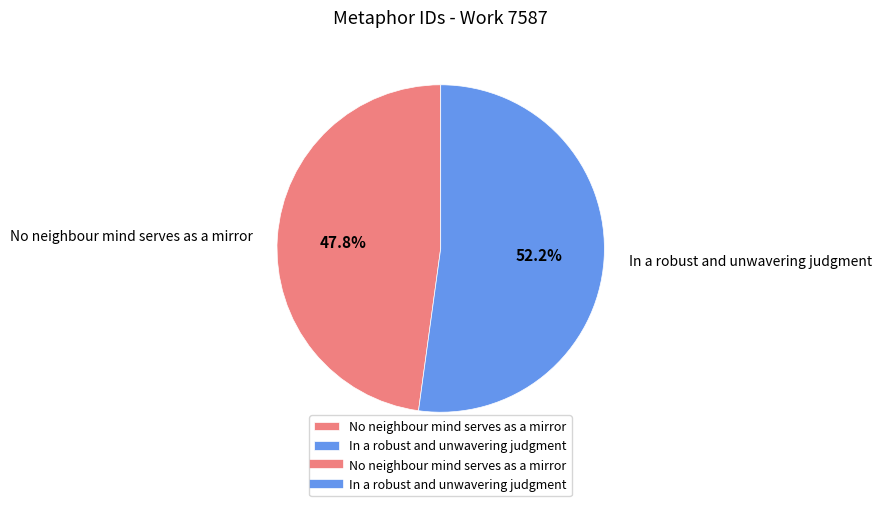

To the nearest percent, what is the combined percentage of In a robust and unwavering judgment and No neighbour mind serves as a mirror?

100%